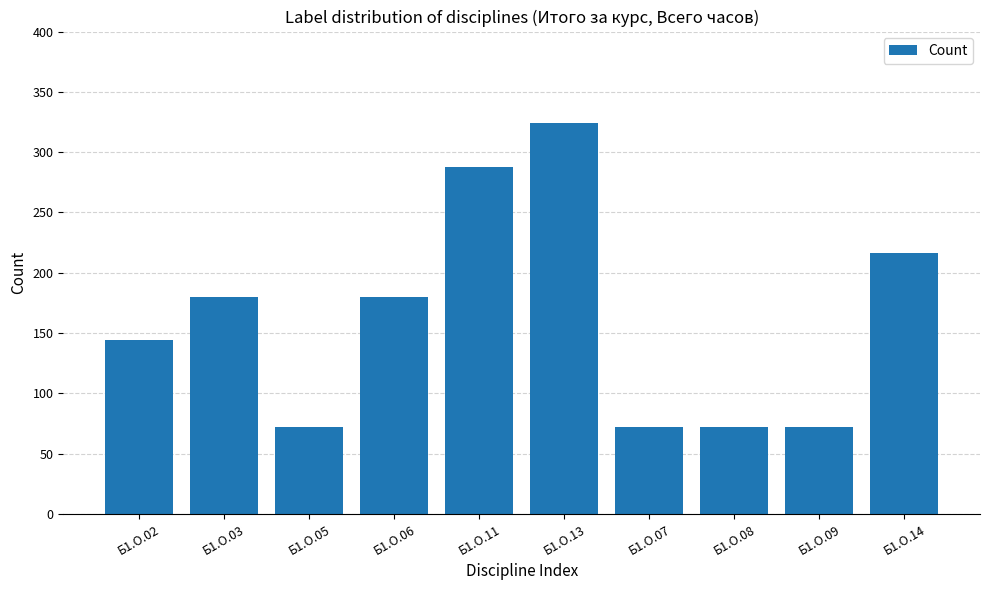

What is the ratio of the value at Б1.О.08 to the value at Б1.О.07?

1.0